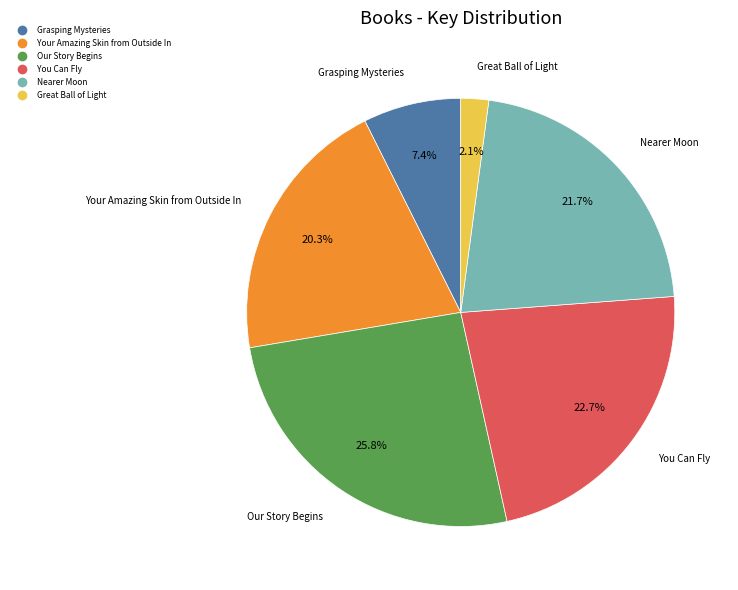

How many slices are in this pie chart?

6